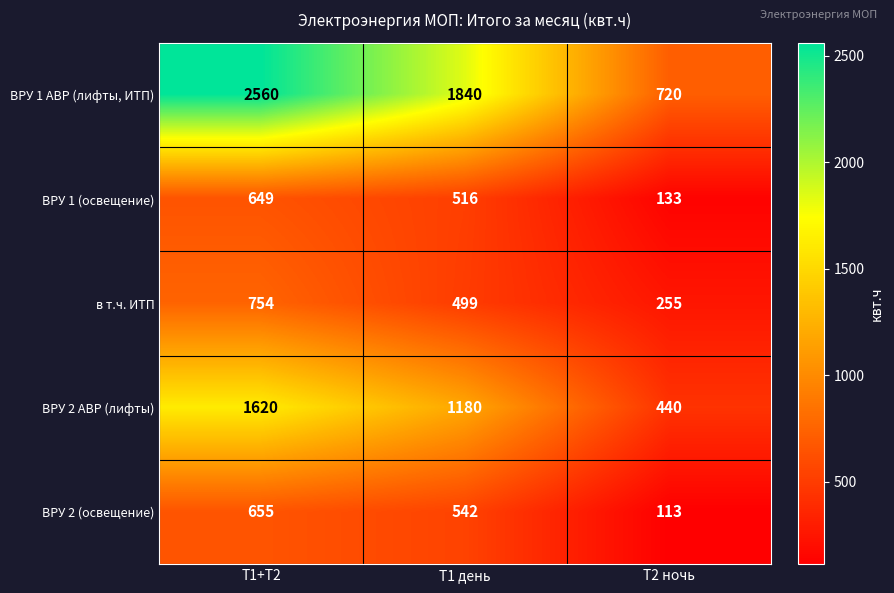

What is the average value of the ВРУ 2 (освещение) series?

437